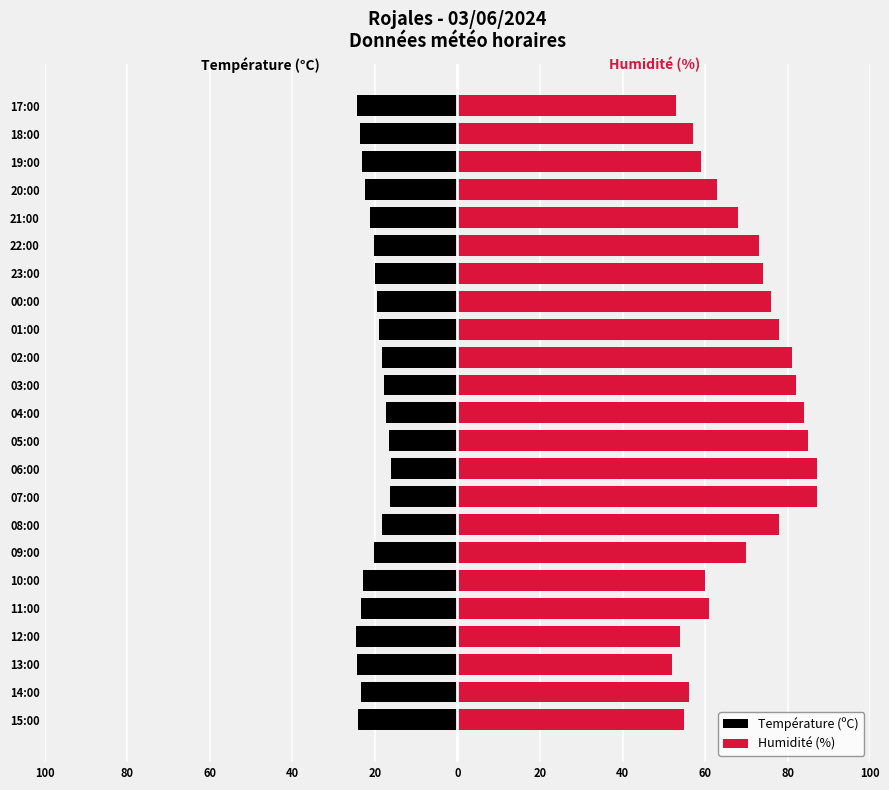

Rank the series by their average value, from lowest to highest.

Température (ºC), Humidité (%)